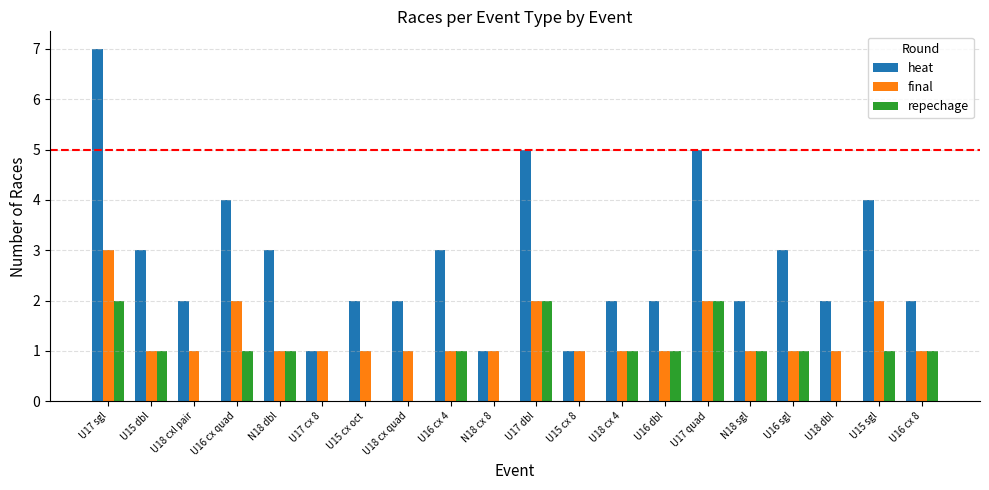

Which series has the largest total across all categories?

heat